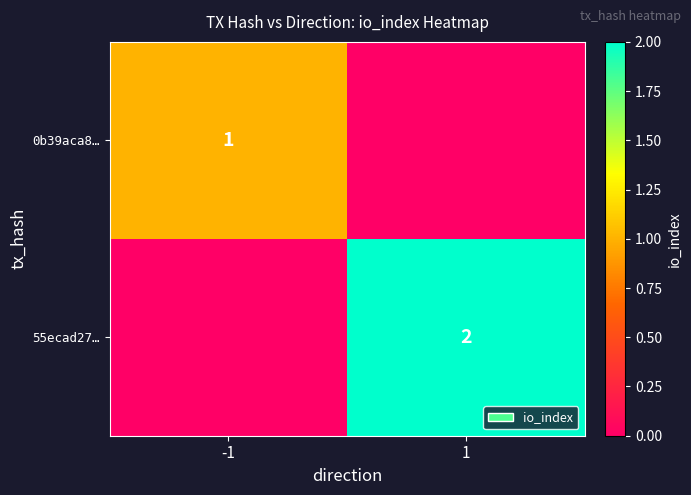

How many categories are shown in the chart?

2